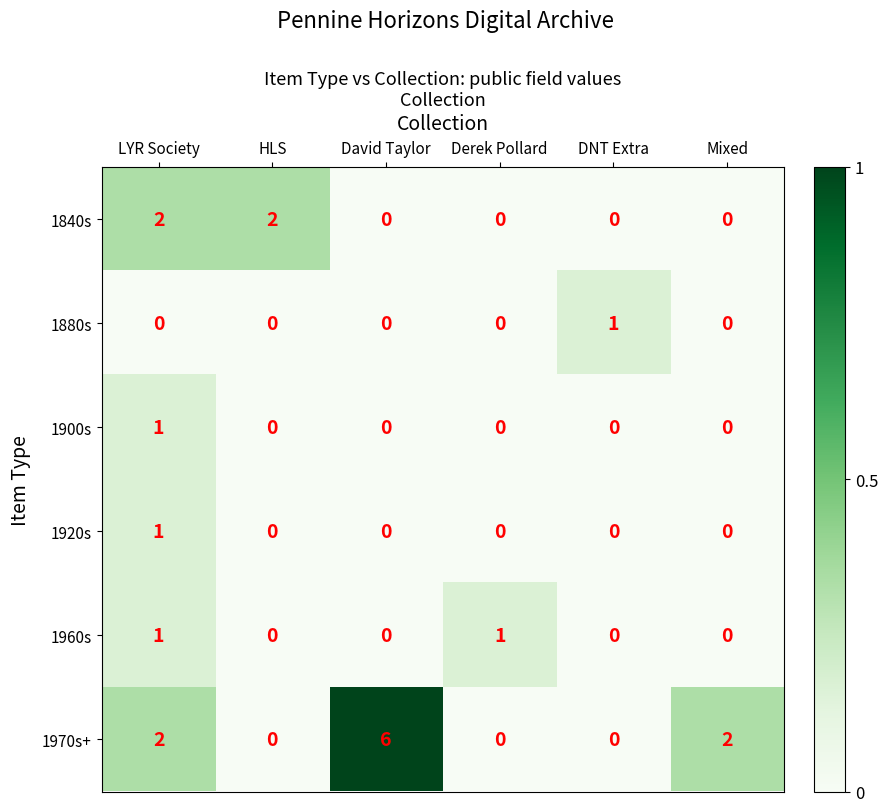

Which series has the largest total across all categories?

1970s+